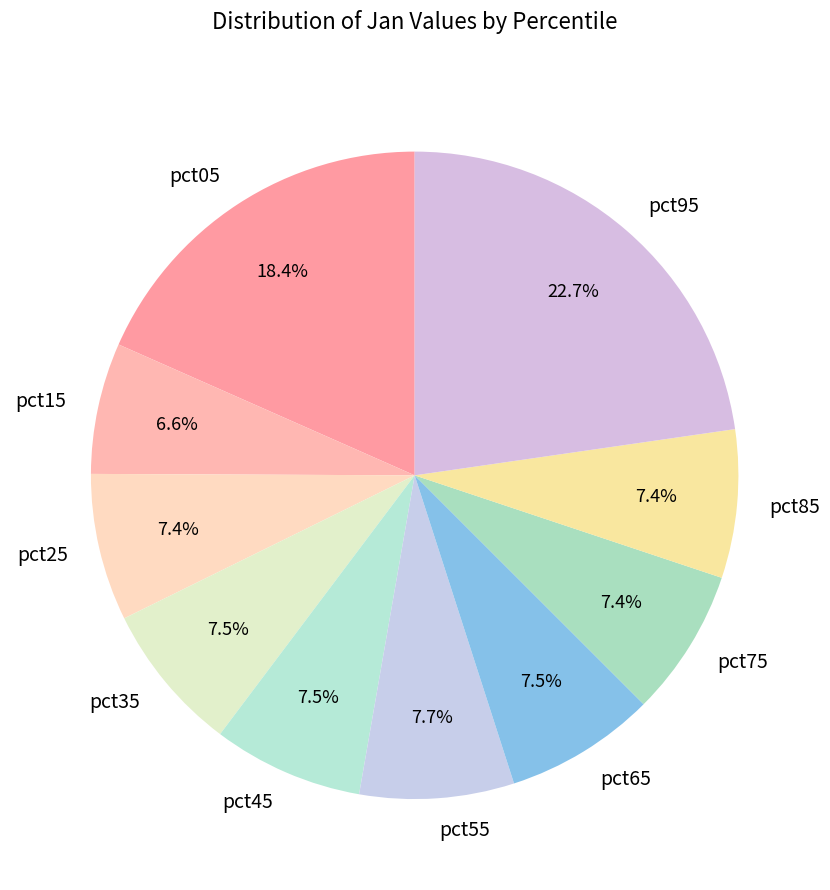

To the nearest percent, what portion does pct15 represent?

7%